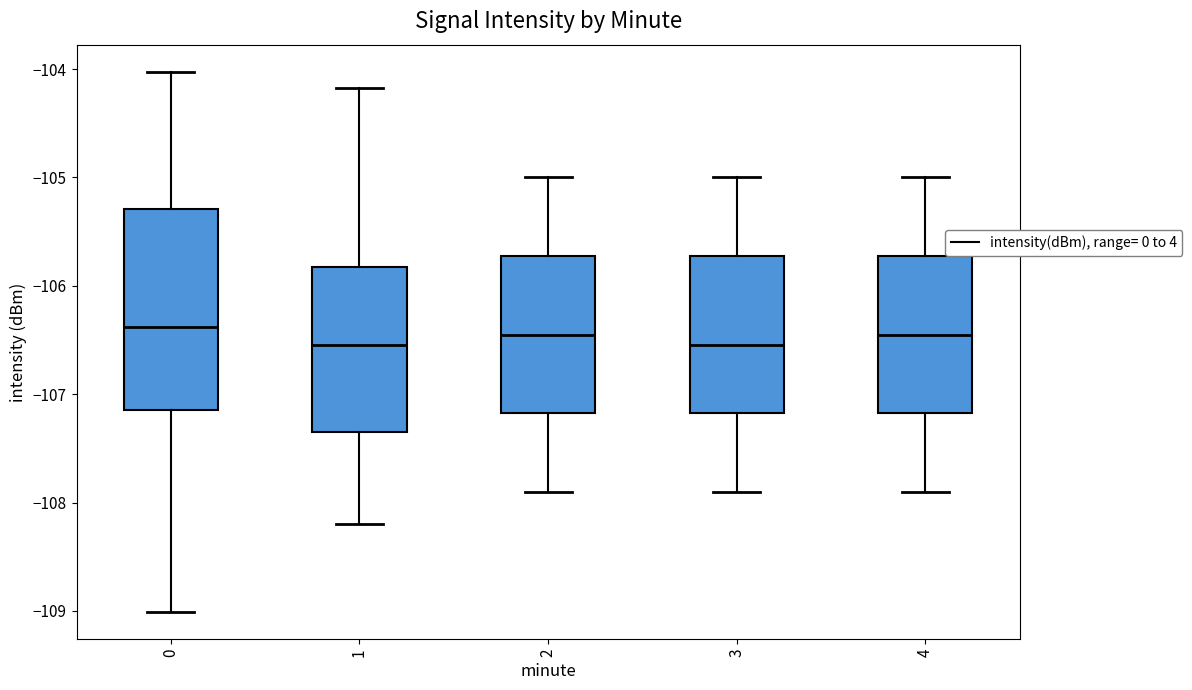

Reading left to right, read every box against the y-axis: the position of its median line, the range the box covers, and the ends of its whiskers. The values are not printed on the chart, so give them approximately, as read against the axis.

0: median -106.4, box -107.1 to -105.3, whiskers -109.0 to -104.0
1: median -106.5, box -107.3 to -105.8, whiskers -108.2 to -104.2
2: median -106.4, box -107.2 to -105.7, whiskers -107.9 to -105.0
3: median -106.5, box -107.2 to -105.7, whiskers -107.9 to -105.0
4: median -106.4, box -107.2 to -105.7, whiskers -107.9 to -105.0